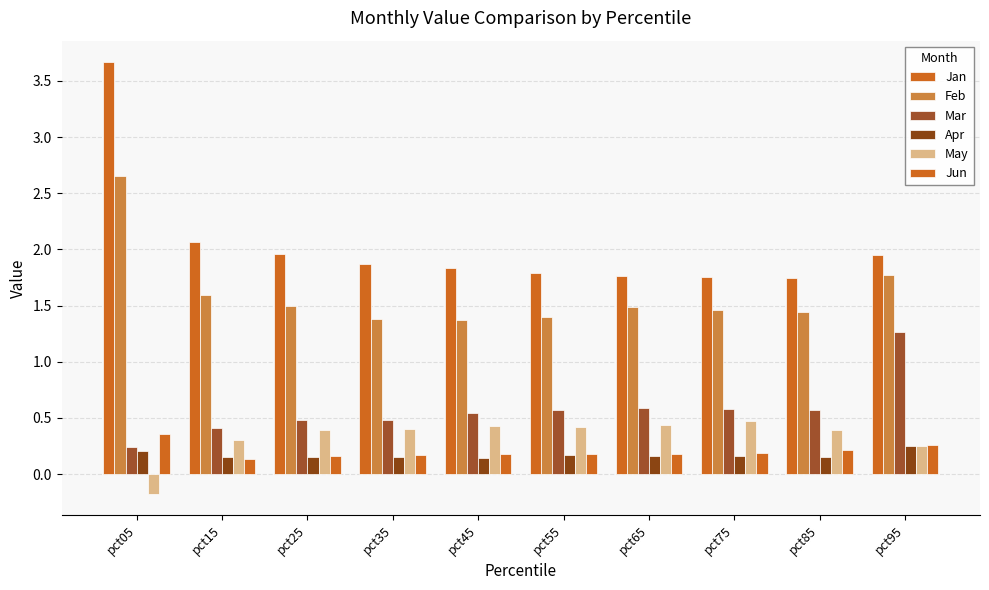

Reading left to right, transcribe all the data shown in this chart.

Jan: pct05=3.7	pct15=2.1	pct25=2.0	pct35=1.9	pct45=1.8	pct55=1.8	pct65=1.8	pct75=1.8	pct85=1.7	pct95=2.0
Feb: pct05=2.7	pct15=1.6	pct25=1.5	pct35=1.4	pct45=1.4	pct55=1.4	pct65=1.5	pct75=1.5	pct85=1.4	pct95=1.8
Mar: pct05=0.2	pct15=0.4	pct25=0.5	pct35=0.5	pct45=0.5	pct55=0.6	pct65=0.6	pct75=0.6	pct85=0.6	pct95=1.3
Apr: pct05=0.2	pct15=0.2	pct25=0.1	pct35=0.2	pct45=0.1	pct55=0.2	pct65=0.2	pct75=0.2	pct85=0.1	pct95=0.3
May: pct05=-0.2	pct15=0.3	pct25=0.4	pct35=0.4	pct45=0.4	pct55=0.4	pct65=0.4	pct75=0.5	pct85=0.4	pct95=0.2
Jun: pct05=0.4	pct15=0.1	pct25=0.2	pct35=0.2	pct45=0.2	pct55=0.2	pct65=0.2	pct75=0.2	pct85=0.2	pct95=0.3